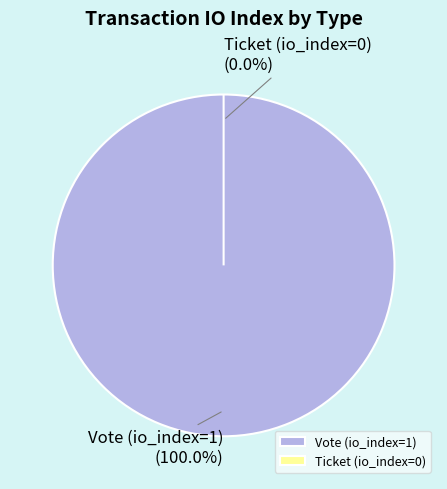

To the nearest percent, what is the difference between the largest and smallest slice percentages?

100%